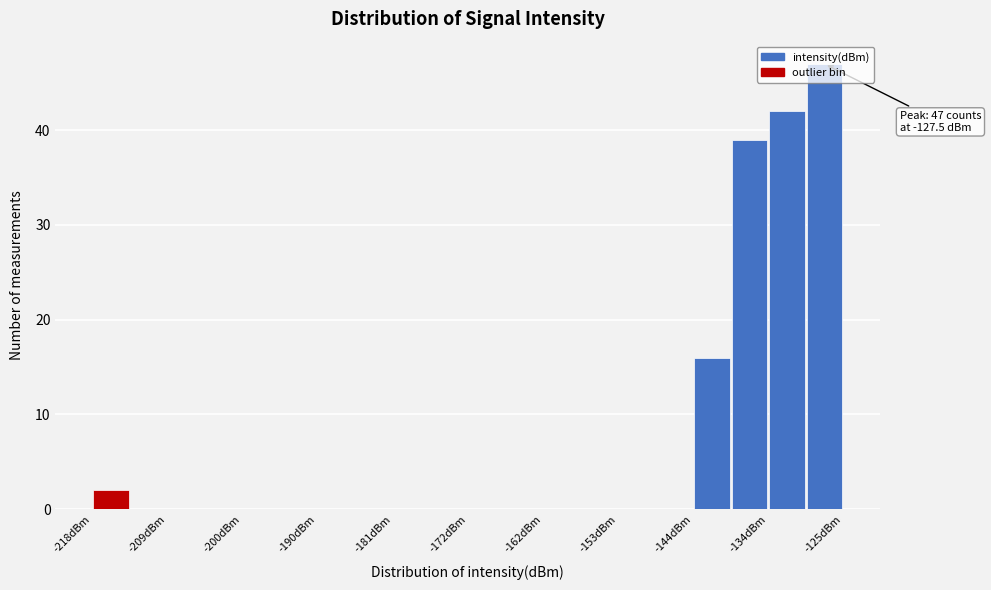

Which range on the x-axis has the tallest bar?

-130 to -125